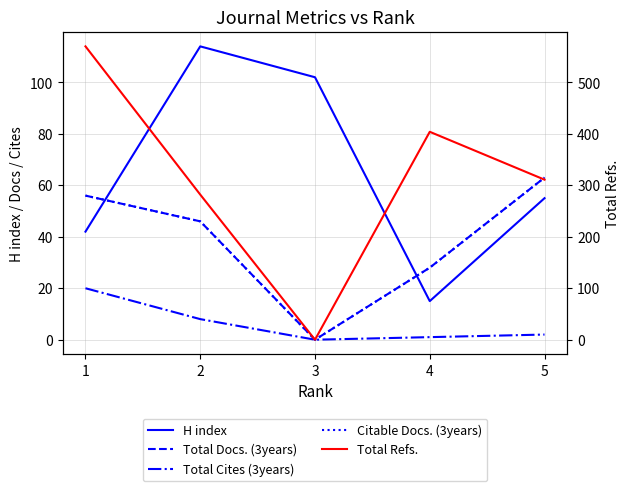

Does the chart display data point markers on the line(s)?

No